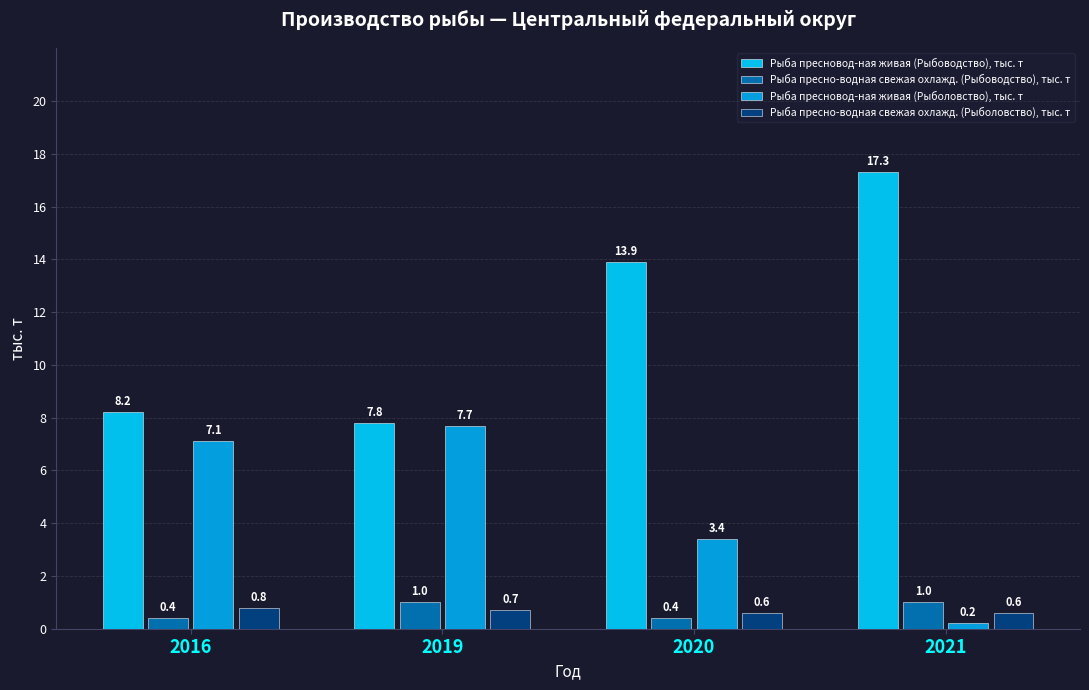

Which series has the largest range (max minus min)?

Рыба пресновод-ная живая (Рыбоводство), тыс. т